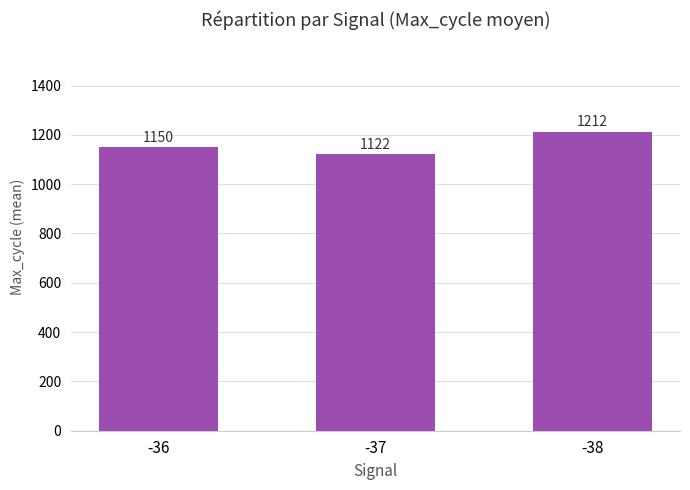

The chart shows a value of 1149.5 at -36. True or false?

True